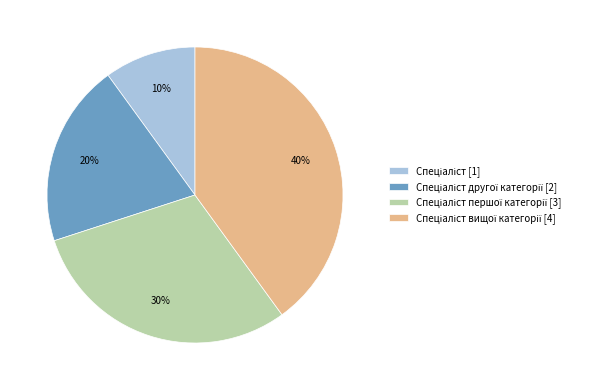

To the nearest percent, what is the average slice percentage?

25%